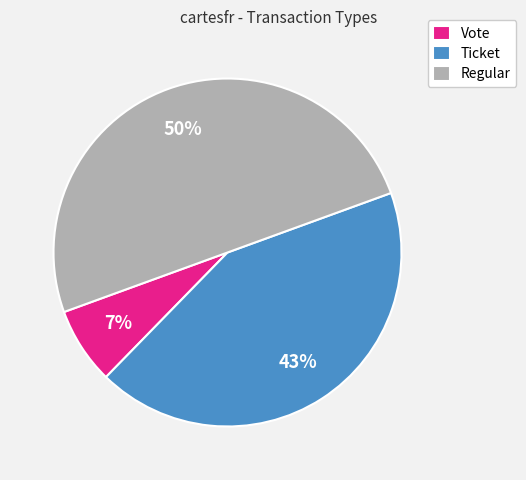

Which has a higher value, Ticket or Regular?

Regular